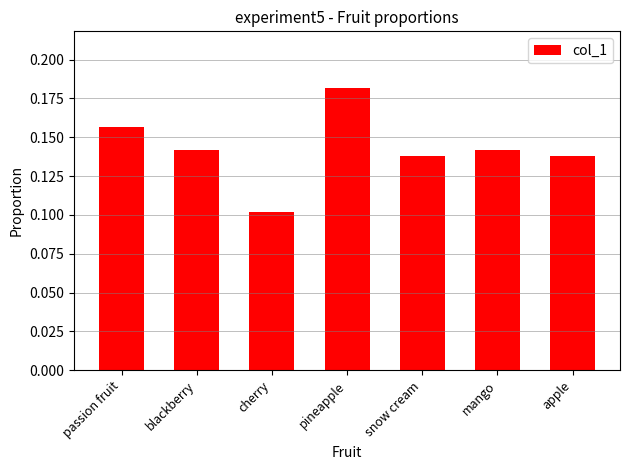

Count the values in the range 0 to 1.

7